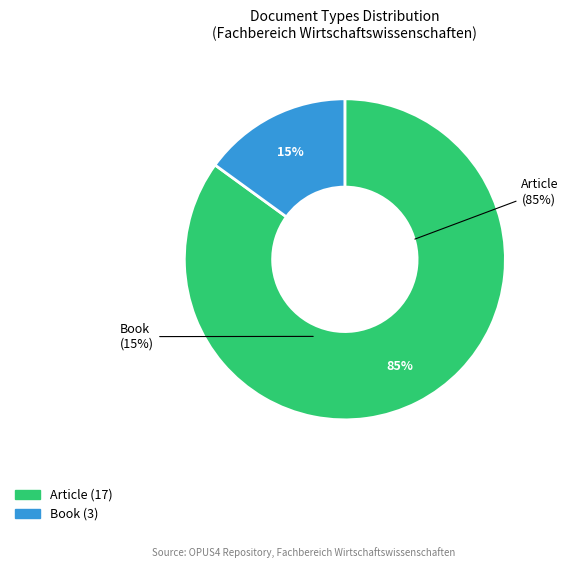

Count the number of slices in the pie.

2